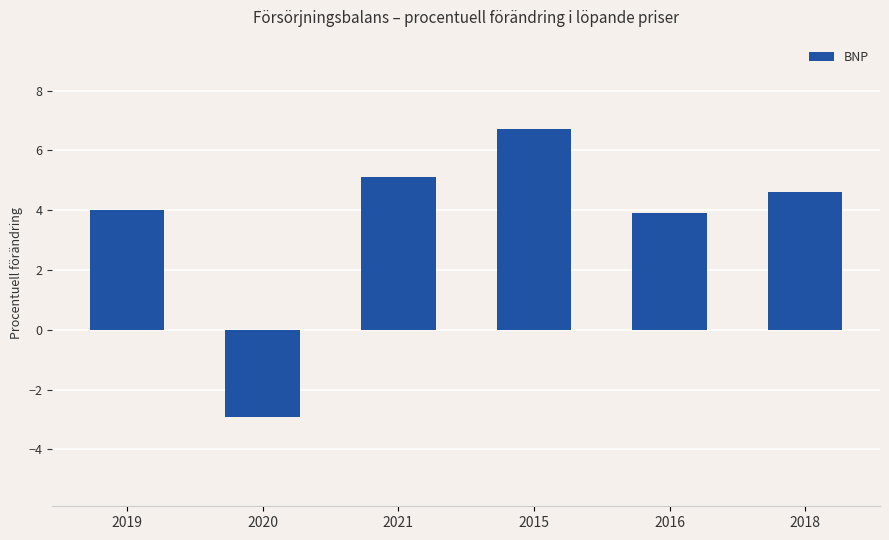

True or false: the data shows 6.8 at 2016.

False